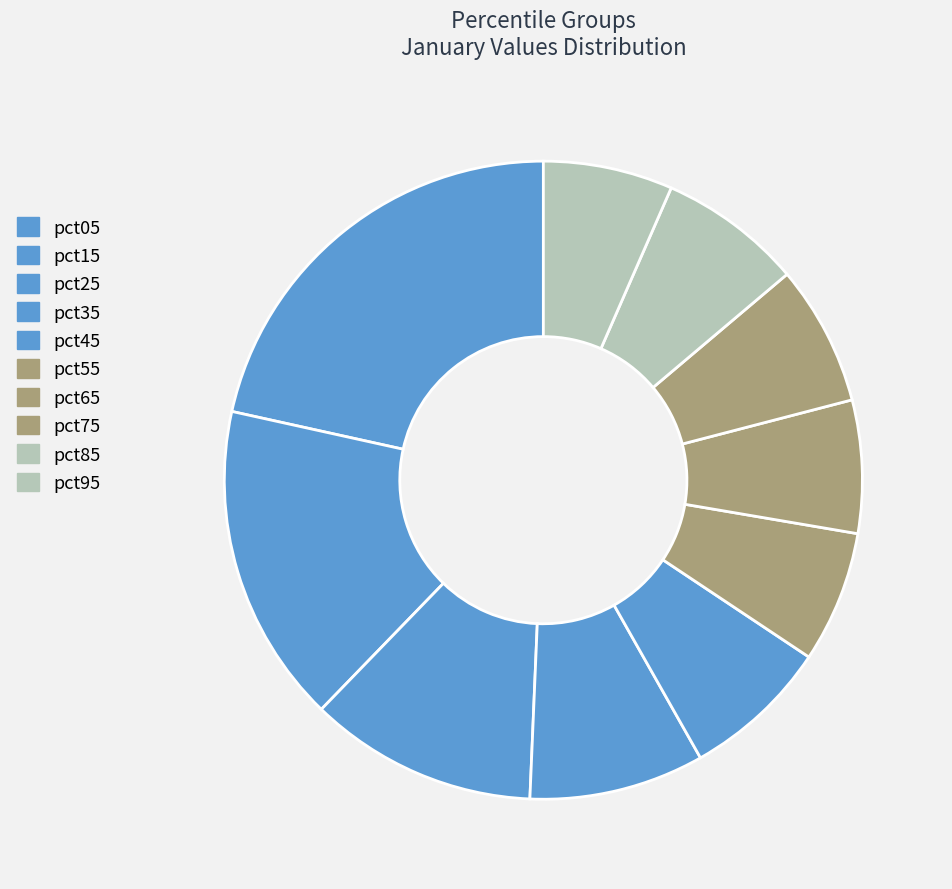

Is the sum of pct45 and pct65 greater than half?

No